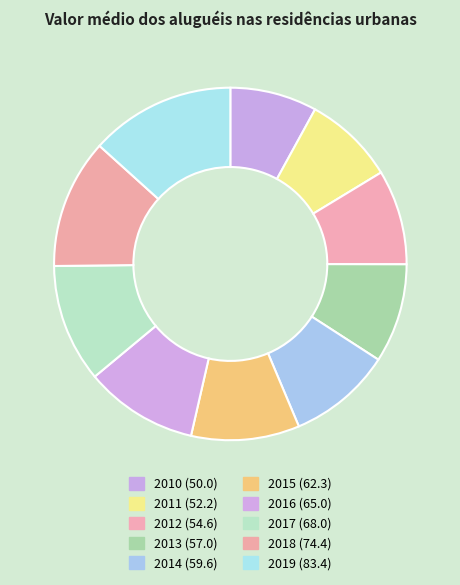

Rank the categories by value from highest to lowest.

2019, 2018, 2017, 2016, 2015, 2014, 2013, 2012, 2011, 2010